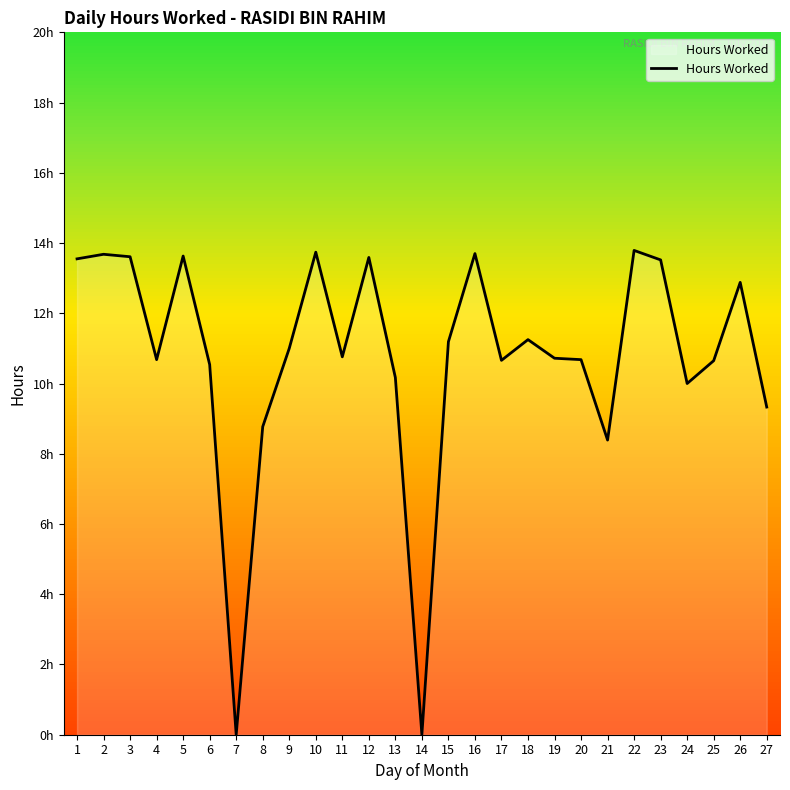

Does the chart display data point markers on the line(s)?

No